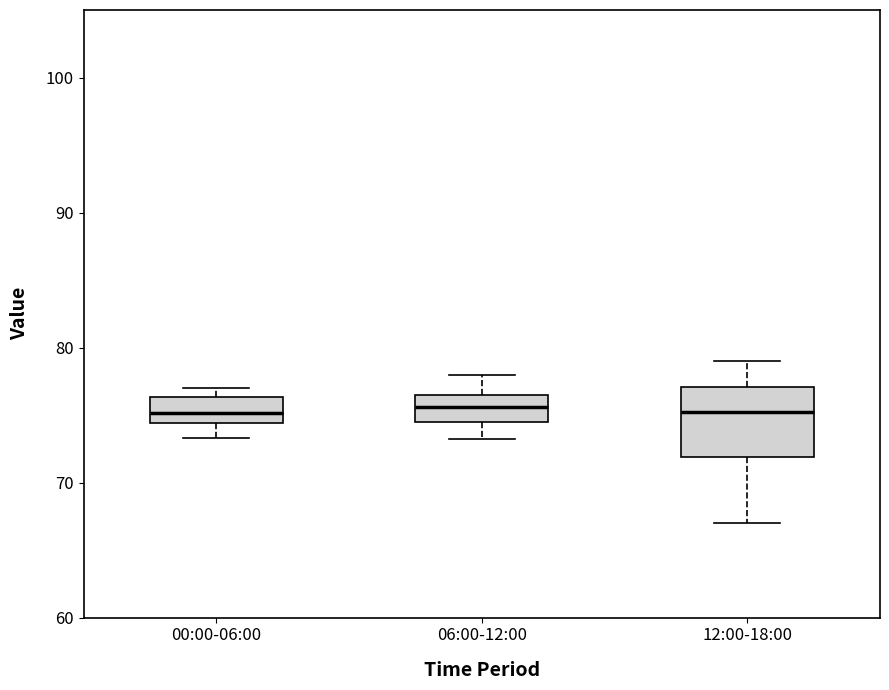

Where is the upper edge of the box for 06:00-12:00 on the y-axis? The values are not printed on the chart, so give them approximately, as read against the axis.

77